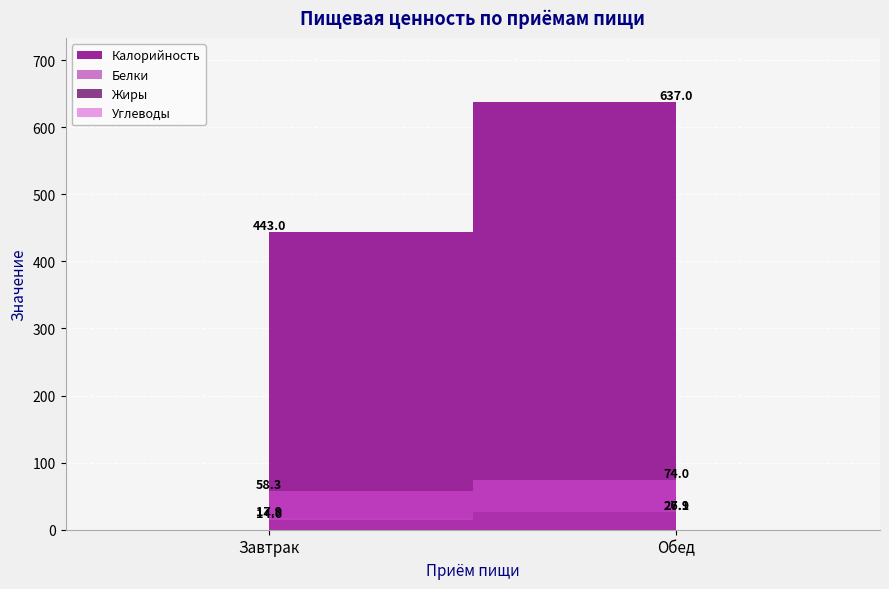

At which label does Калорийность reach its minimum?

Завтрак